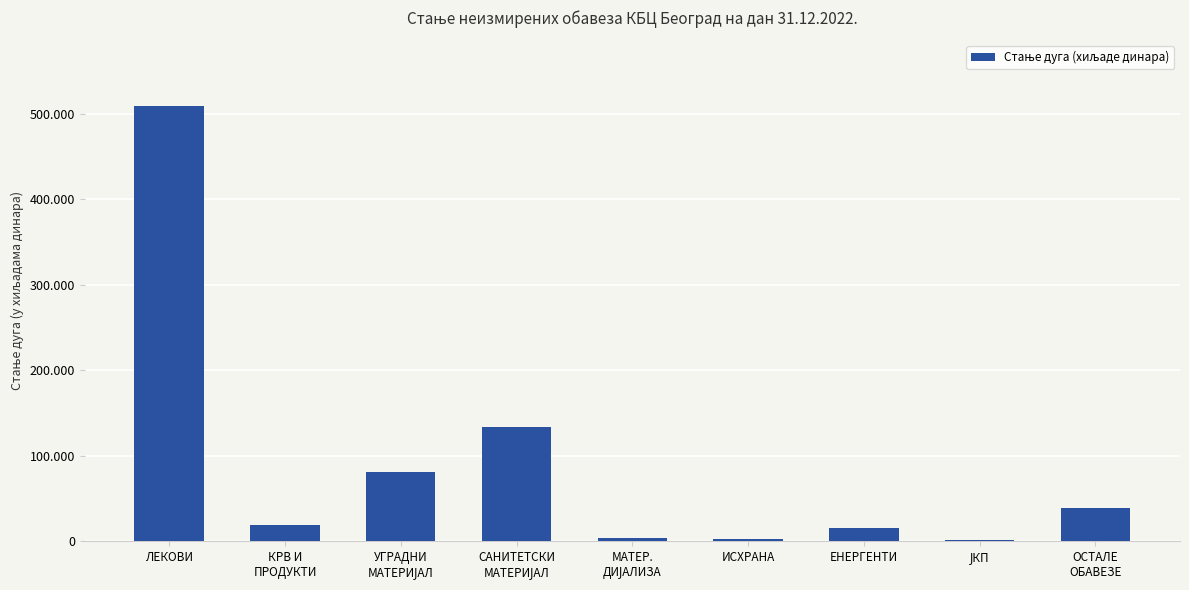

Which label corresponds to the smallest value in the chart?

ЈКП